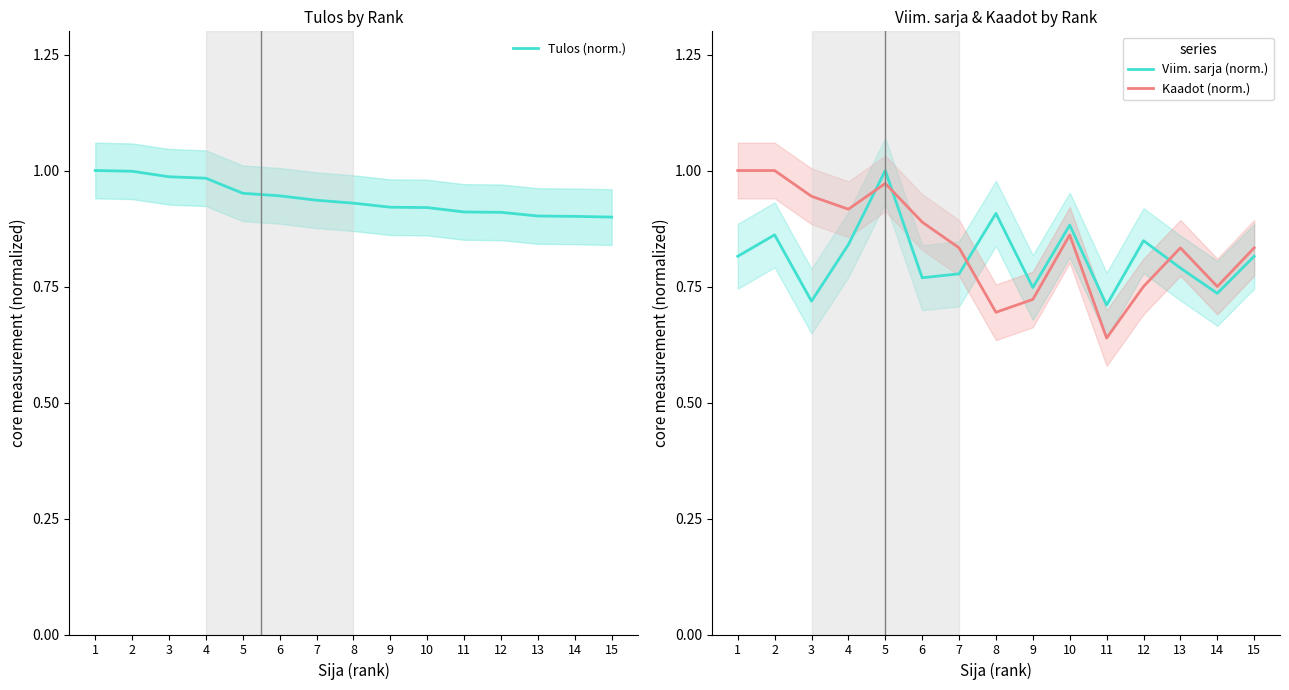

What are all the series names shown in the legend?

Tulos (norm.), Viim. sarja (norm.), Kaadot (norm.)